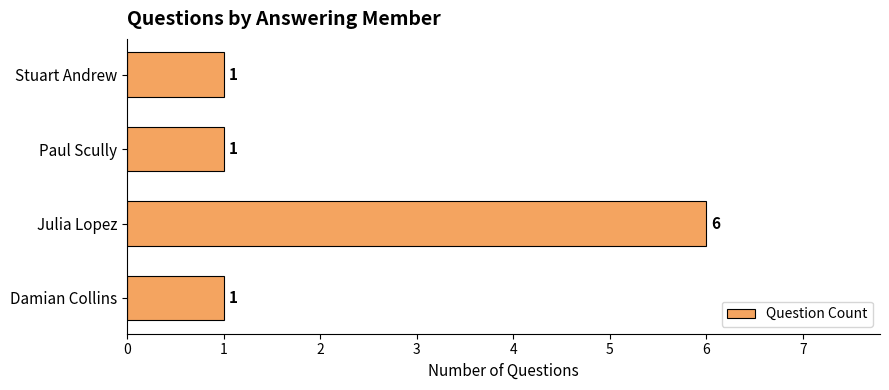

What is the difference between the maximum and second lowest values?

5